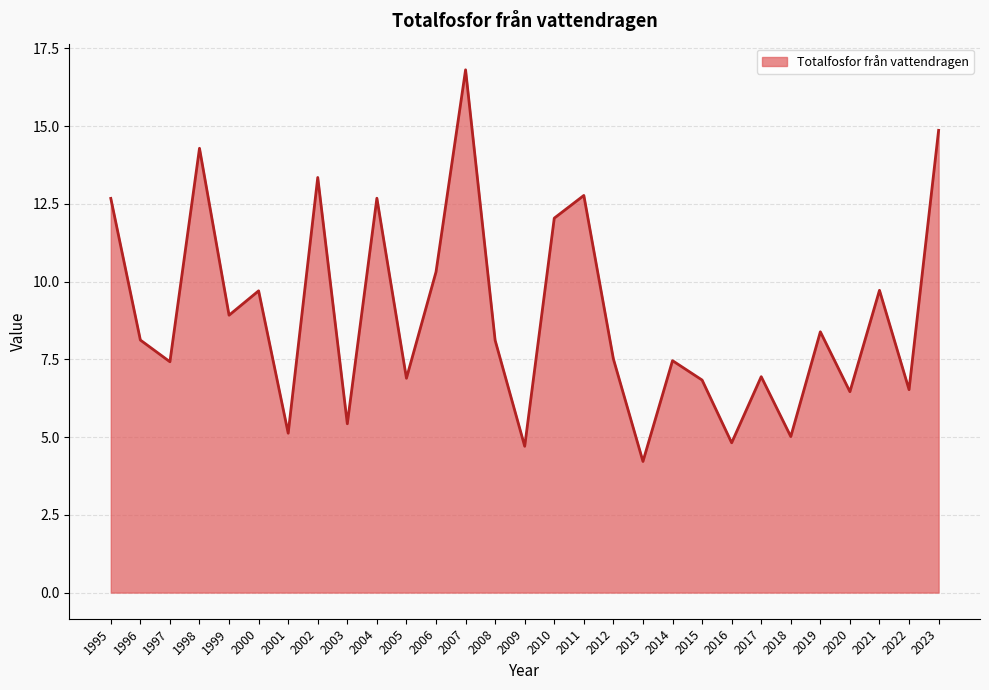

What is the change in value from 1997 to 2005?

-0.5